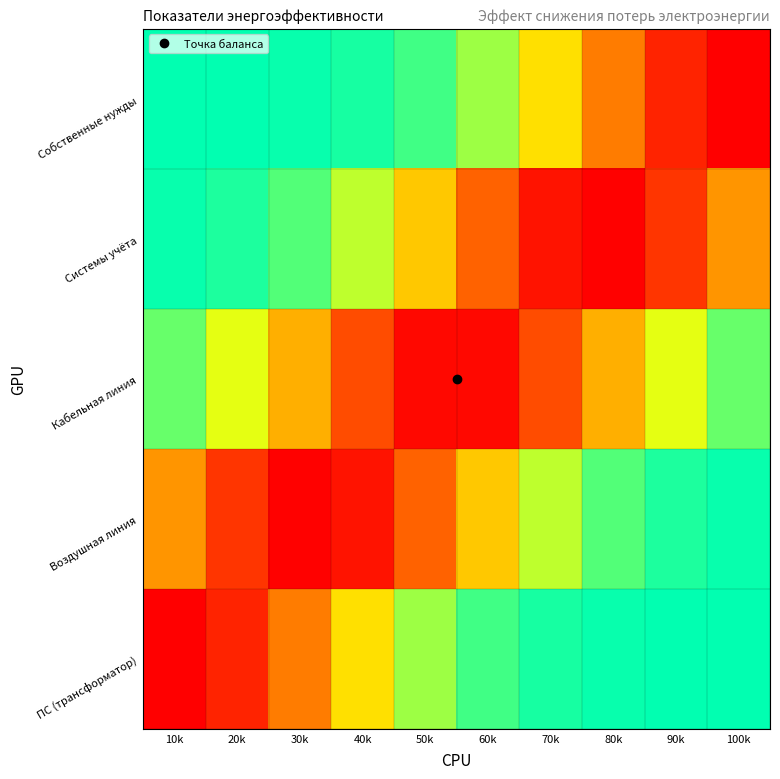

How many categories are shown in the chart?

10